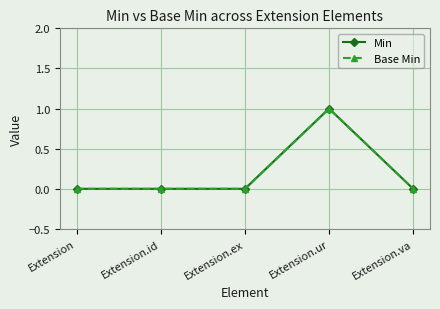

Reading right to left, list all the values displayed in this chart.

Min: 0	1	0	0	0
Base Min: 0	1	0	0	0